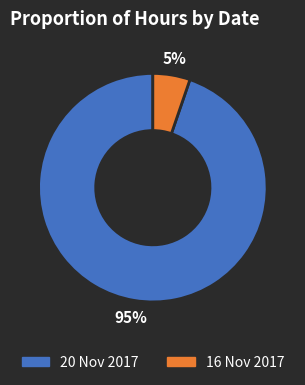

Do 16 Nov 2017 and 20 Nov 2017 together represent more than half of the pie?

Yes